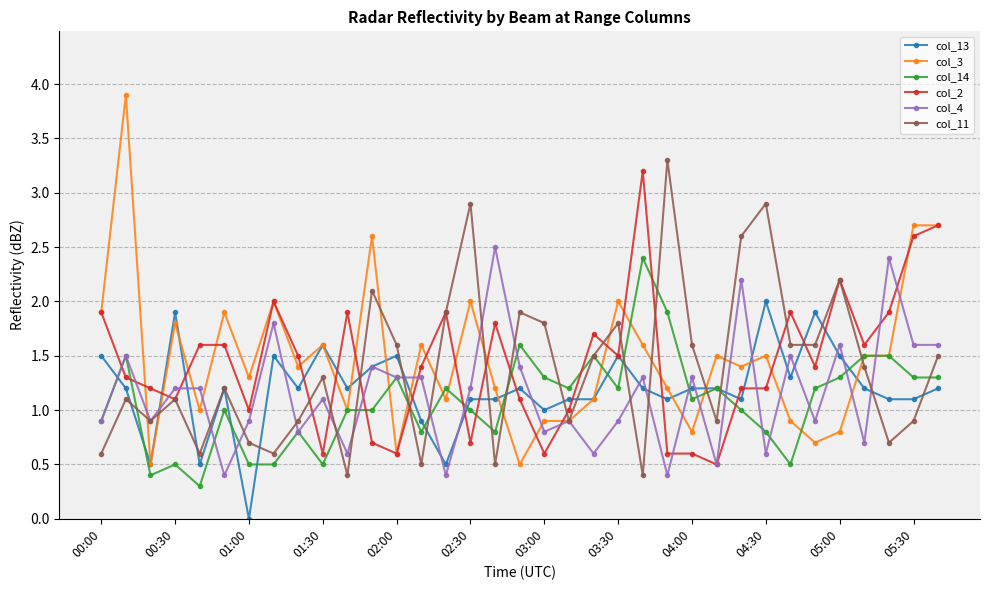

Rank the series by their maximum value, from highest to lowest.

col_3, col_11, col_2, col_4, col_14, col_13